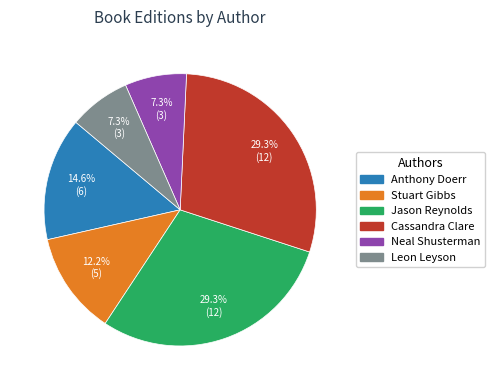

Does any single category account for the majority?

No